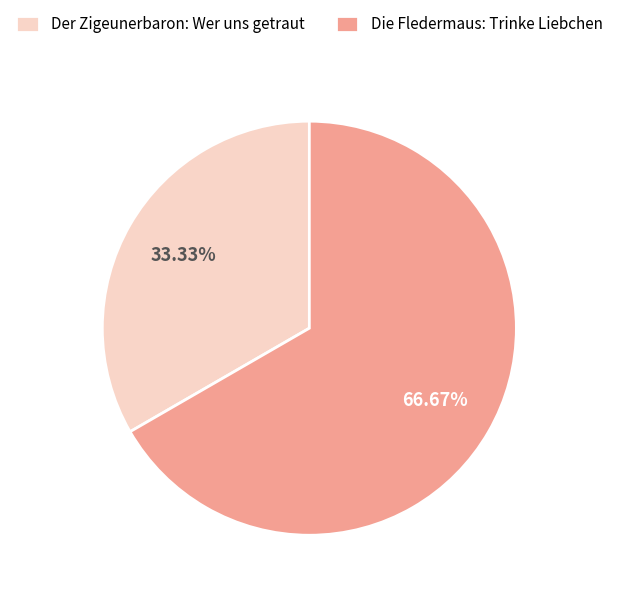

To the nearest percent, what is the combined percentage of Die Fledermaus: Trinke Liebchen and Der Zigeunerbaron: Wer uns getraut?

100%